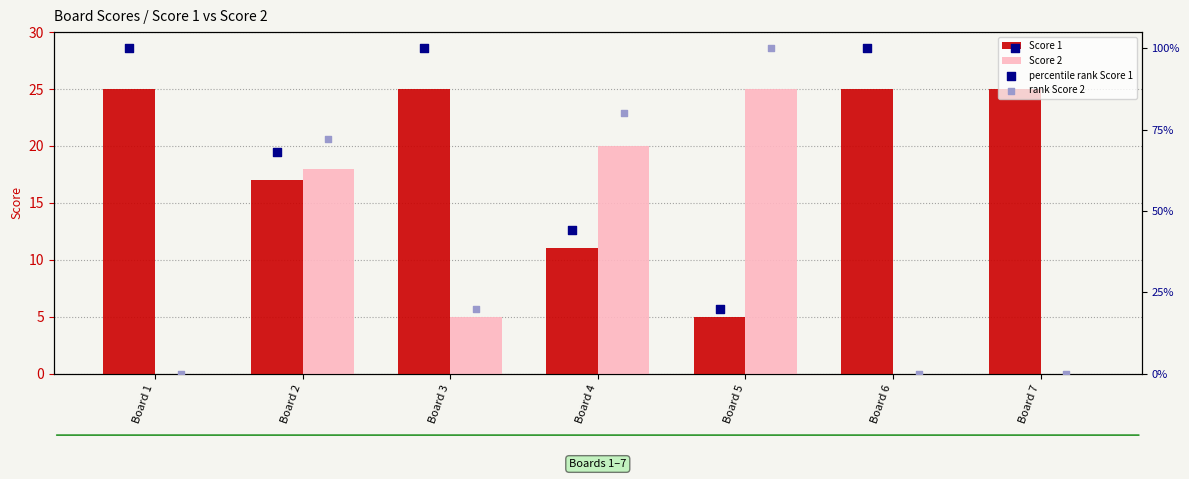

Which series contains the lowest Y value?

Score 2